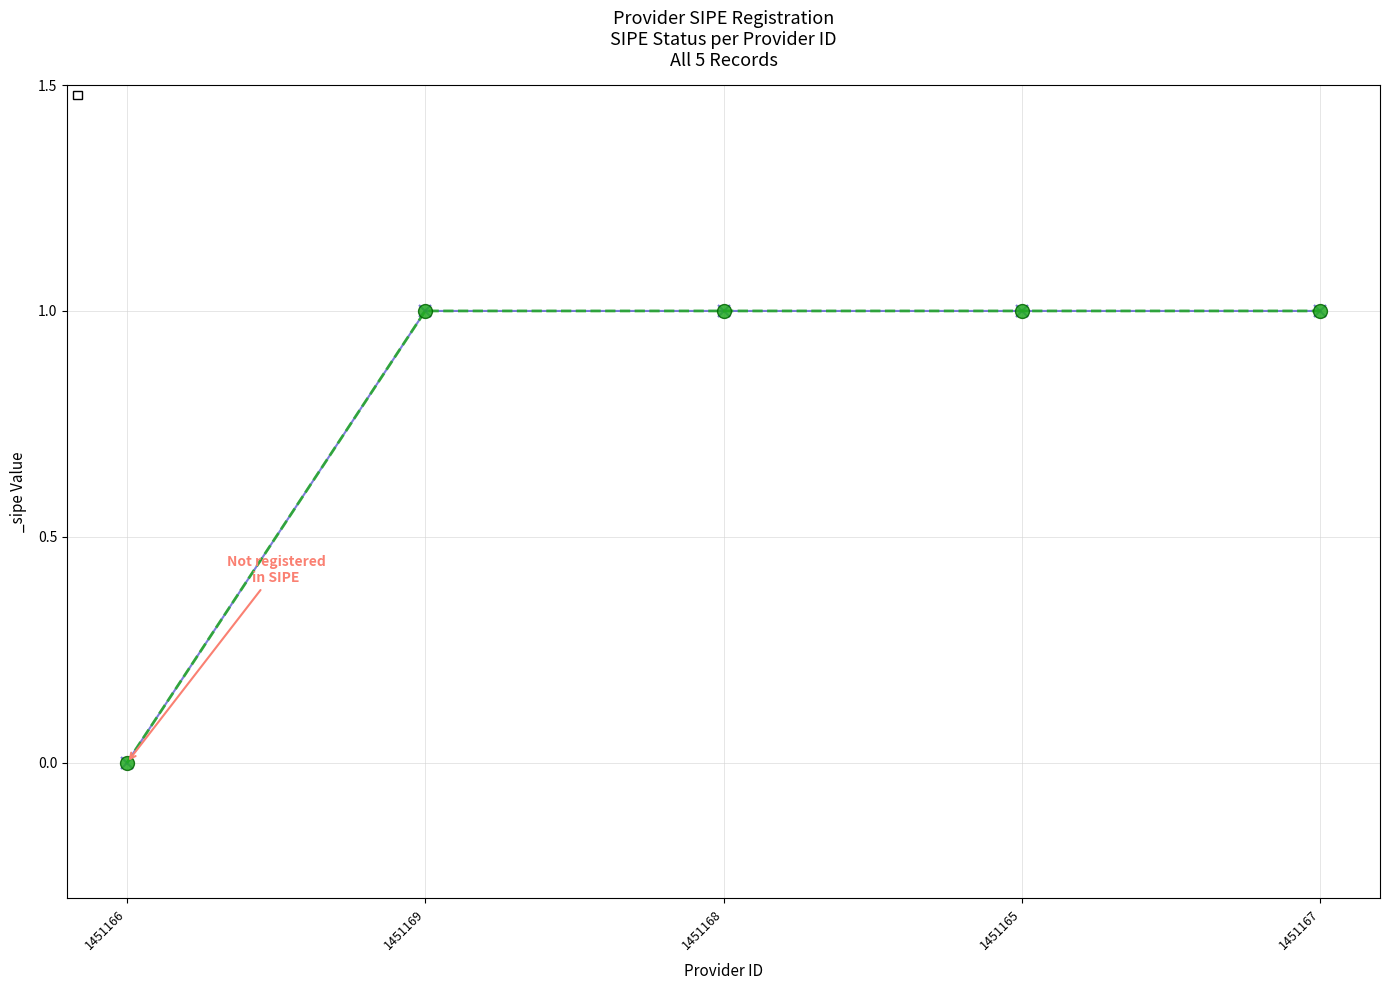

Rank the categories by value from highest to lowest.

1451169, 1451168, 1451165, 1451167, 1451166